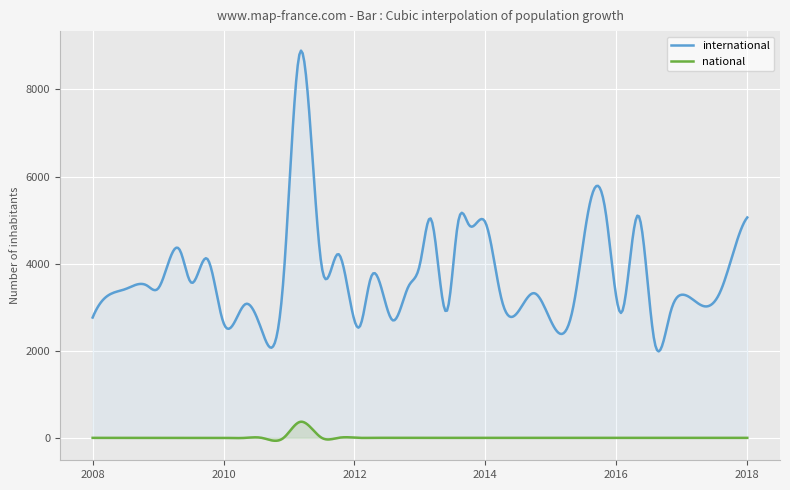

True or false: national has more than 2 points higher than both neighbors.

True